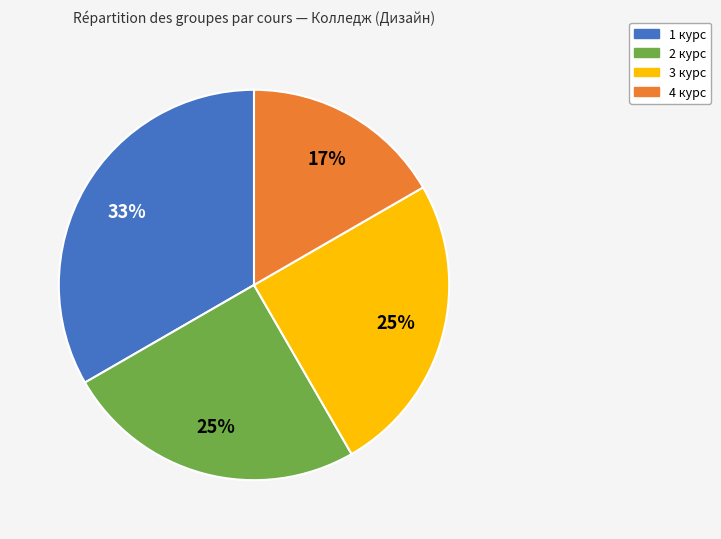

Count the number of slices in the pie.

4